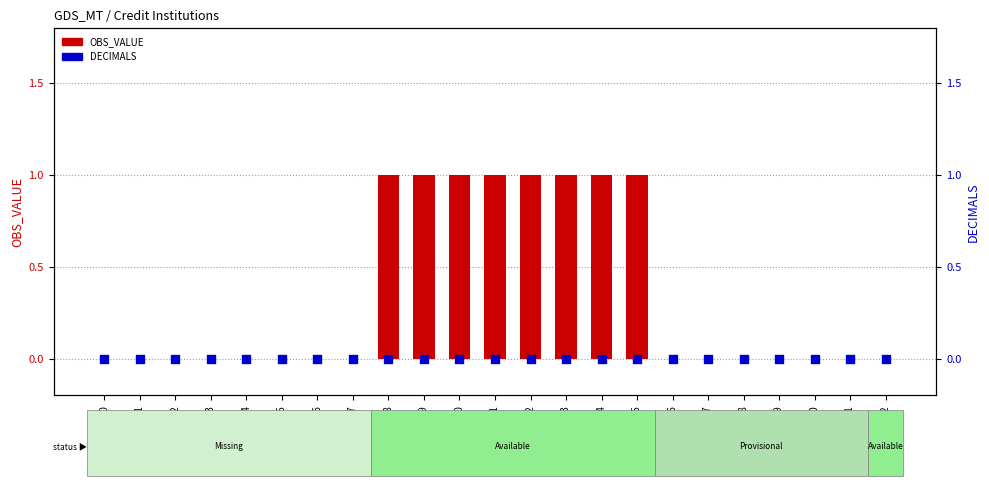

Which series has the largest Y range (max minus min)?

OBS_VALUE